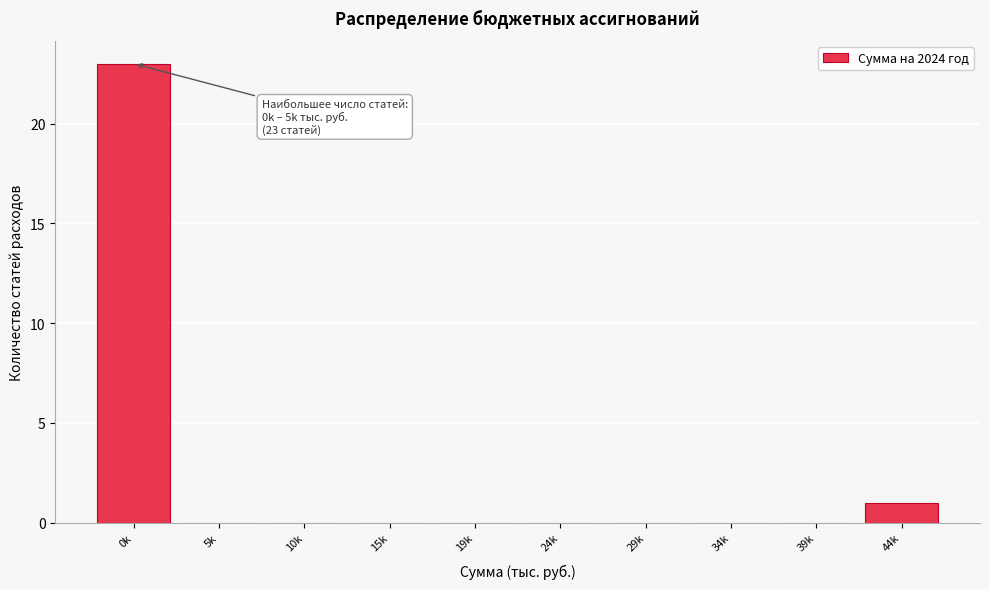

Reading right to left, extract all data points from this chart.

44k=1	39k=0	34k=0	29k=0	24k=0	19k=0	15k=0	10k=0	5k=0	0k=23